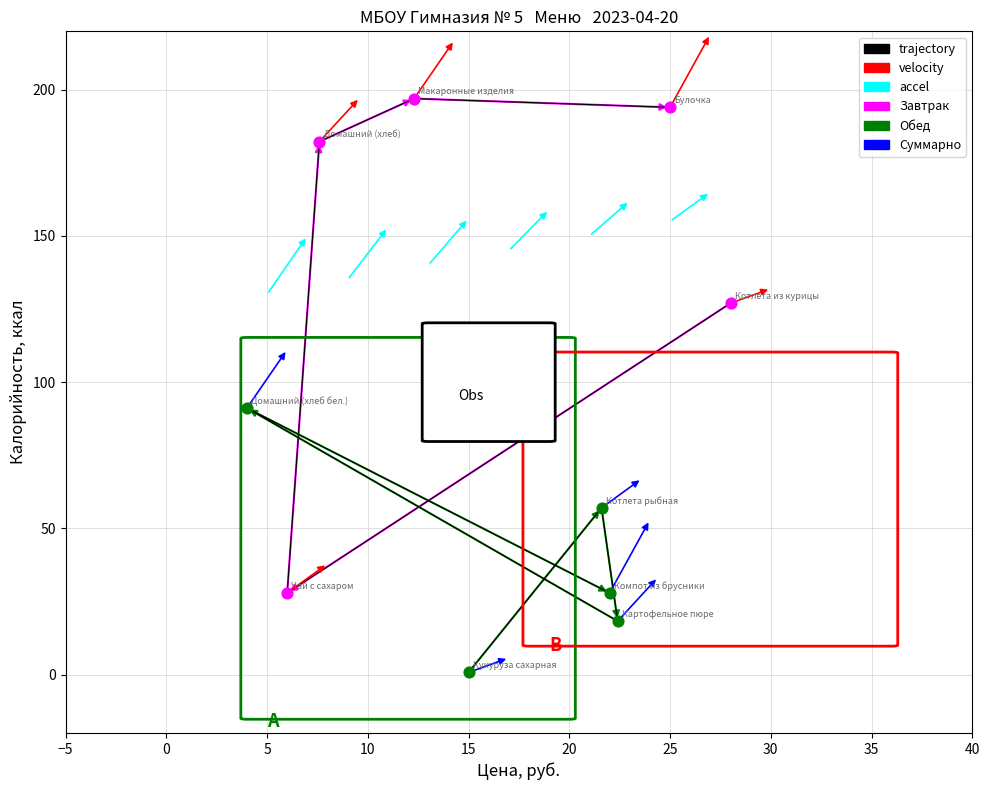

Which series reaches the maximum Y coordinate?

Завтрак